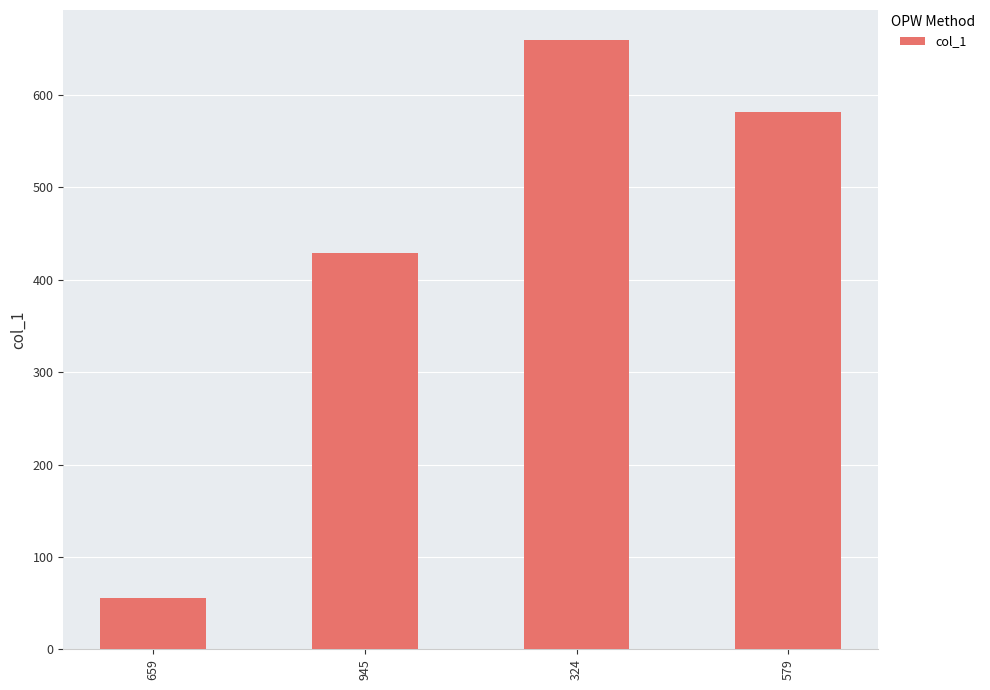

At which category does the chart reach its peak across all series?

324